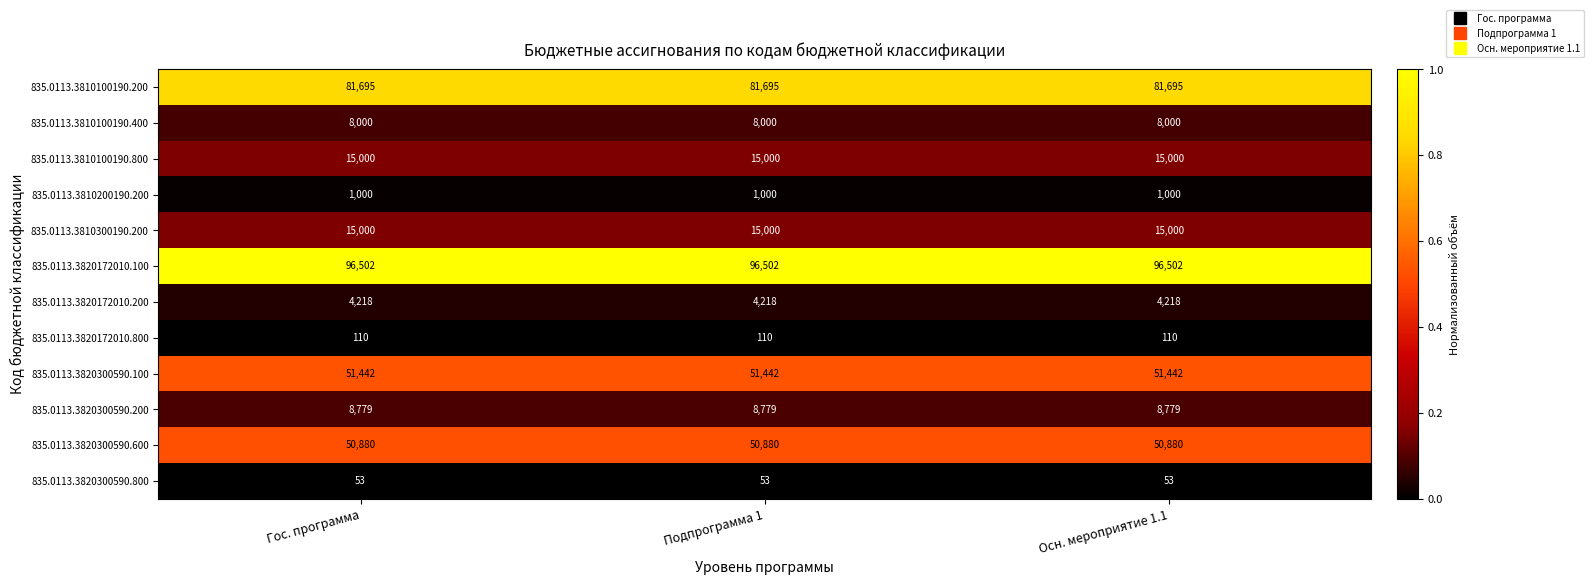

At how many categories does at least one series exceed 53928?

3